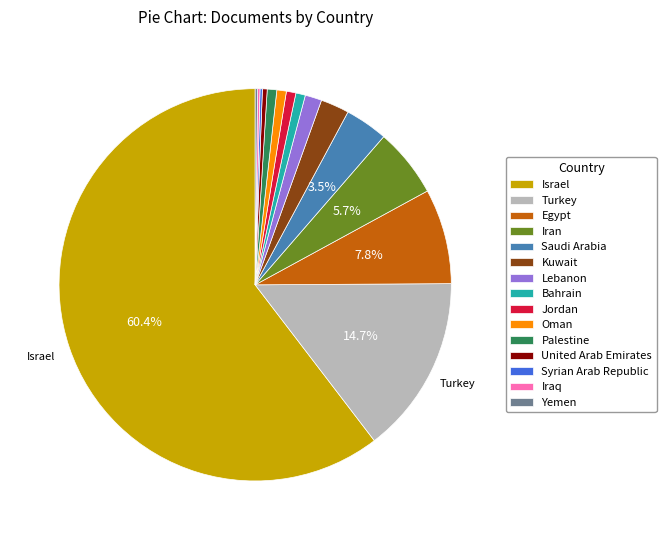

To the nearest percent, what is the combined percentage of Egypt and Israel?

68%